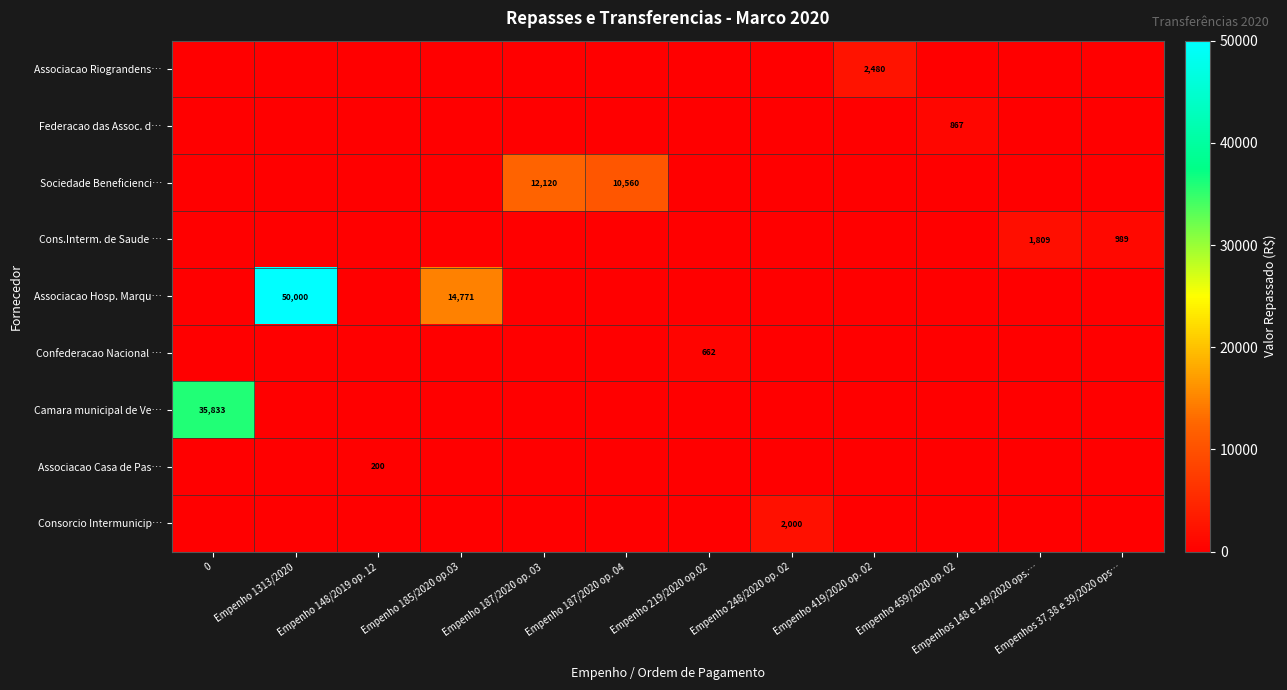

What is the maximum value shown in the chart?

50000.0